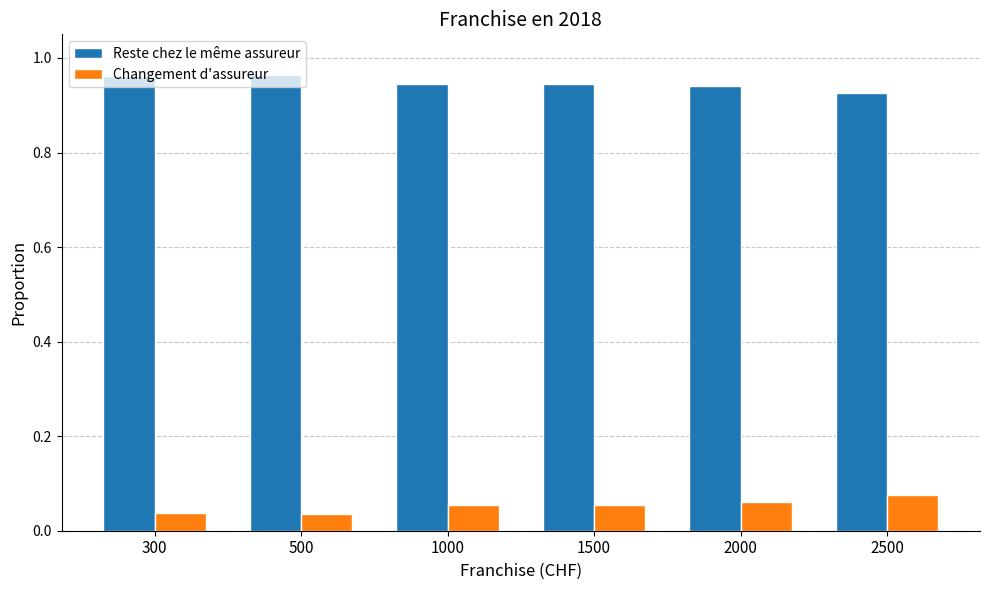

What is the sum of all Changement d'assureur values?

0.3